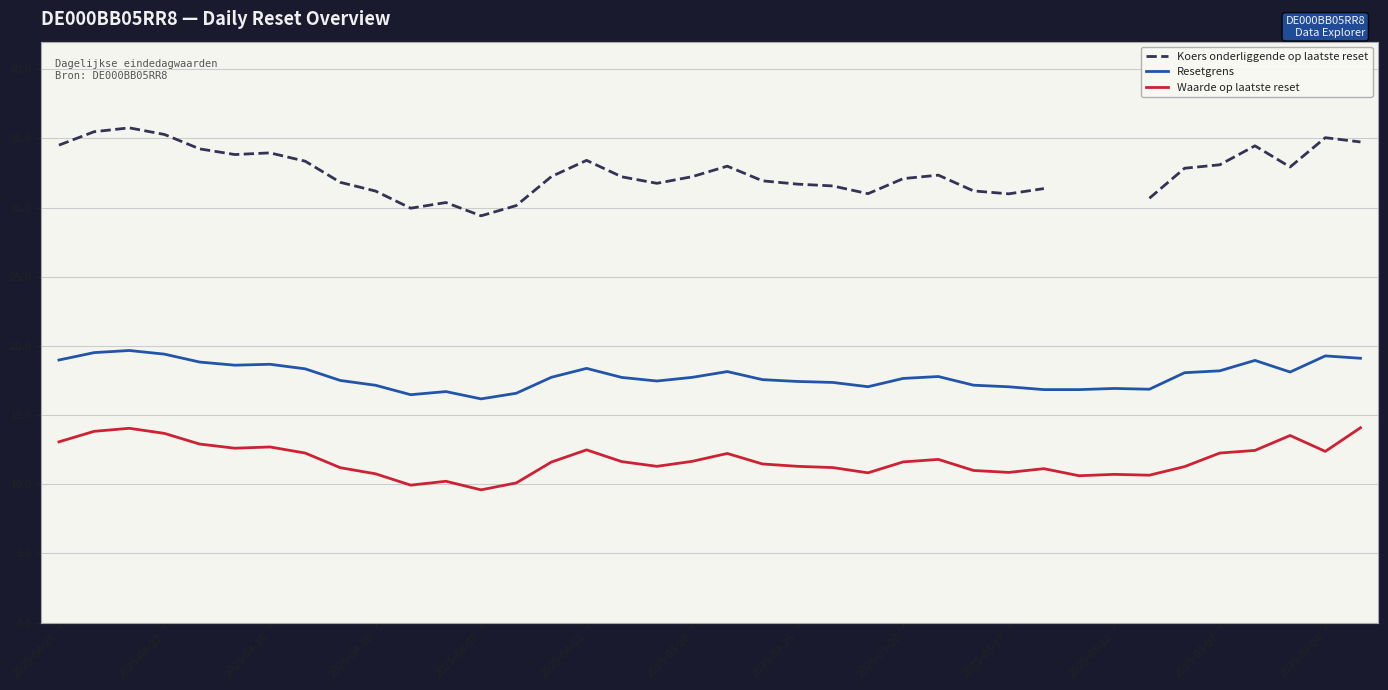

At how many categories does at least one series exceed 32?

21